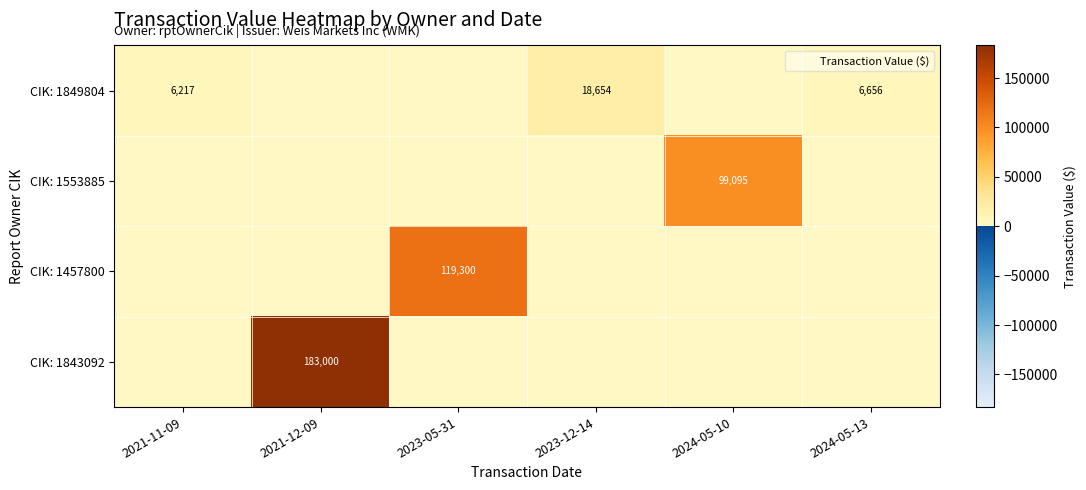

What is the maximum value shown in the chart?

183000